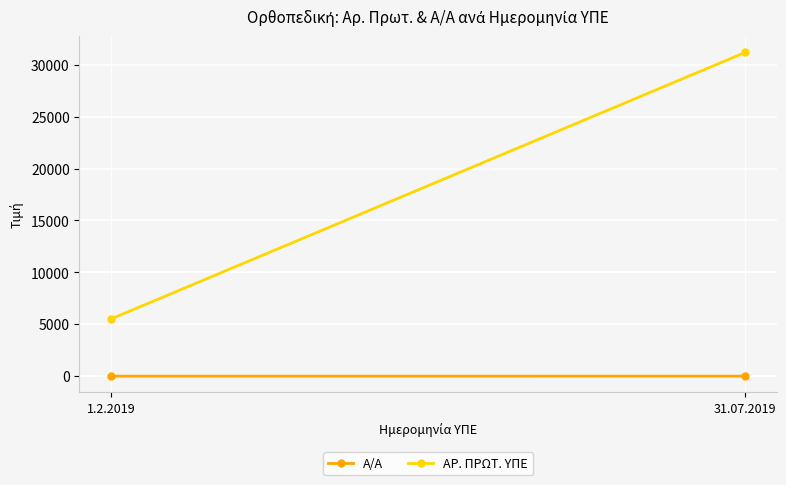

At 31.07.2019, list the series in order from smallest to largest.

Α/Α, ΑΡ. ΠΡΩΤ. ΥΠΕ